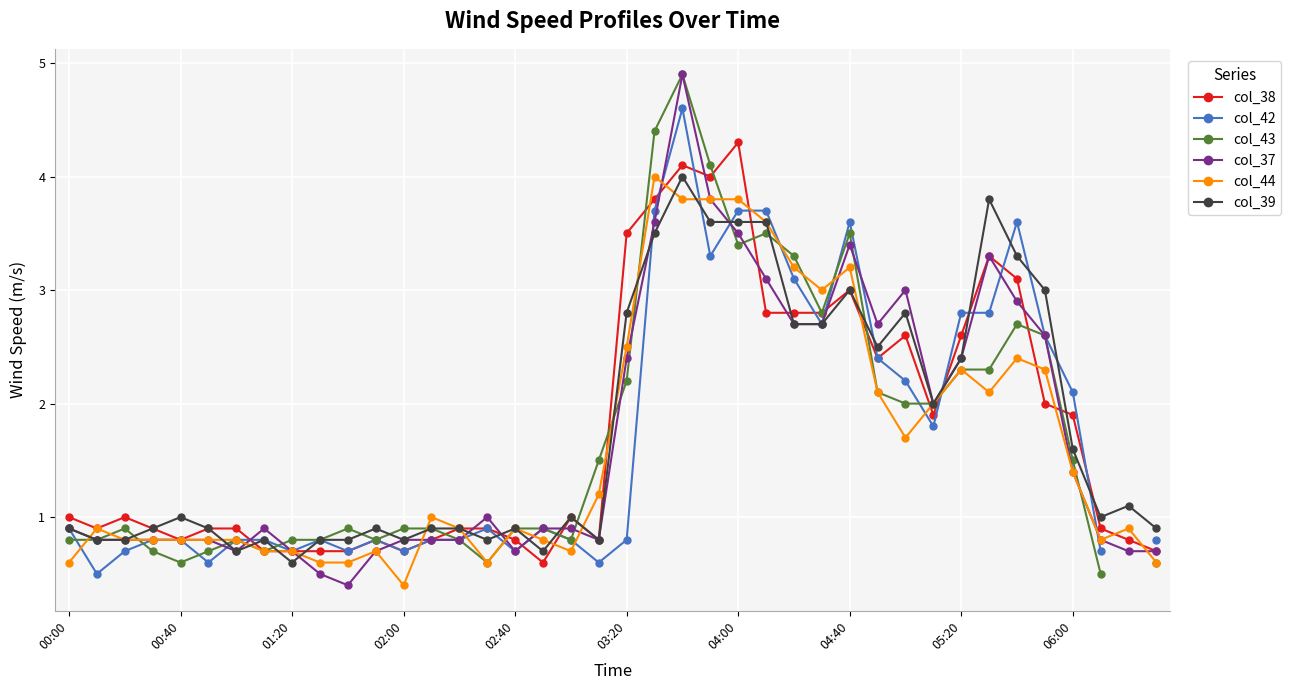

At 31, list the series in order from largest to smallest.

col_43, col_37, col_44, col_39, col_38, col_42